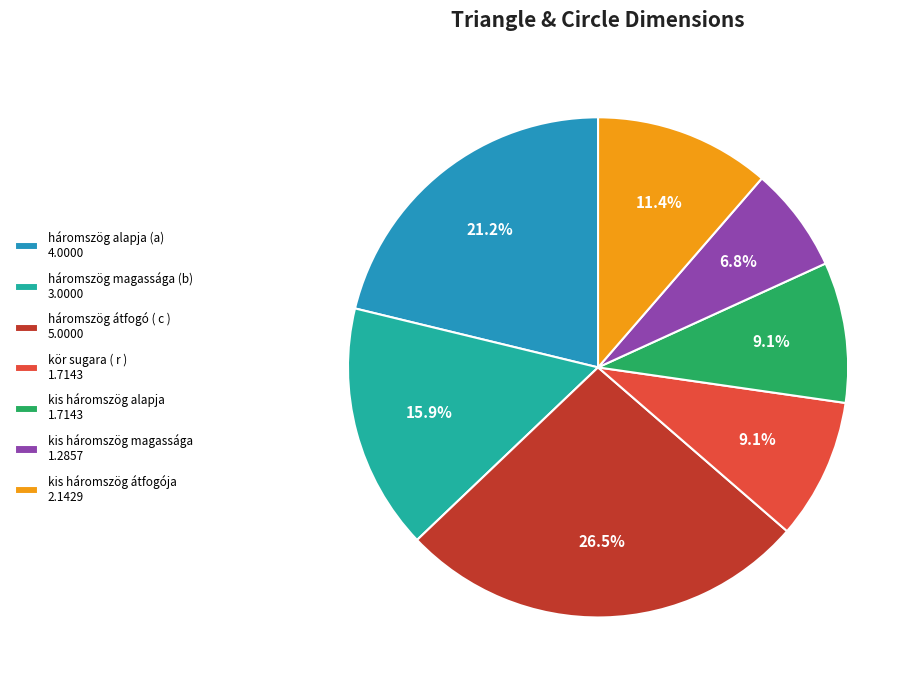

Is it true that kör sugara ( r ) is 9% of the pie?

True